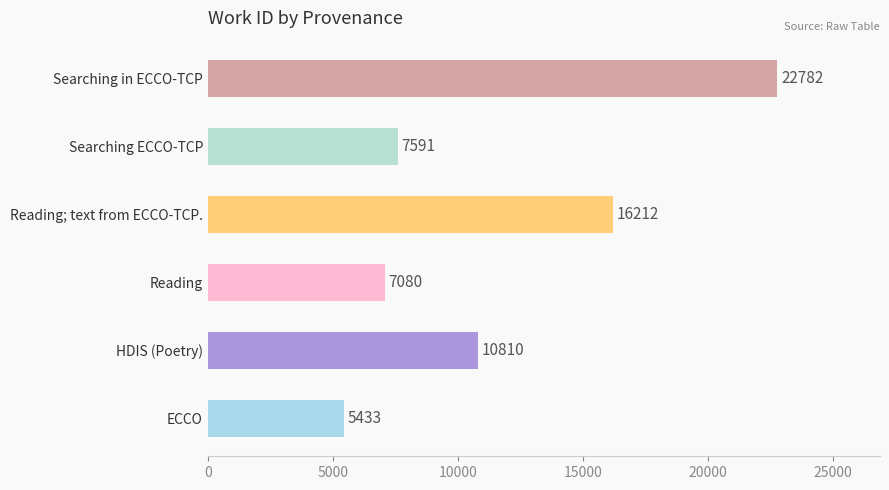

Reading top to bottom, extract all data points from this chart.

22782	7591	16212	7080	10810	5433